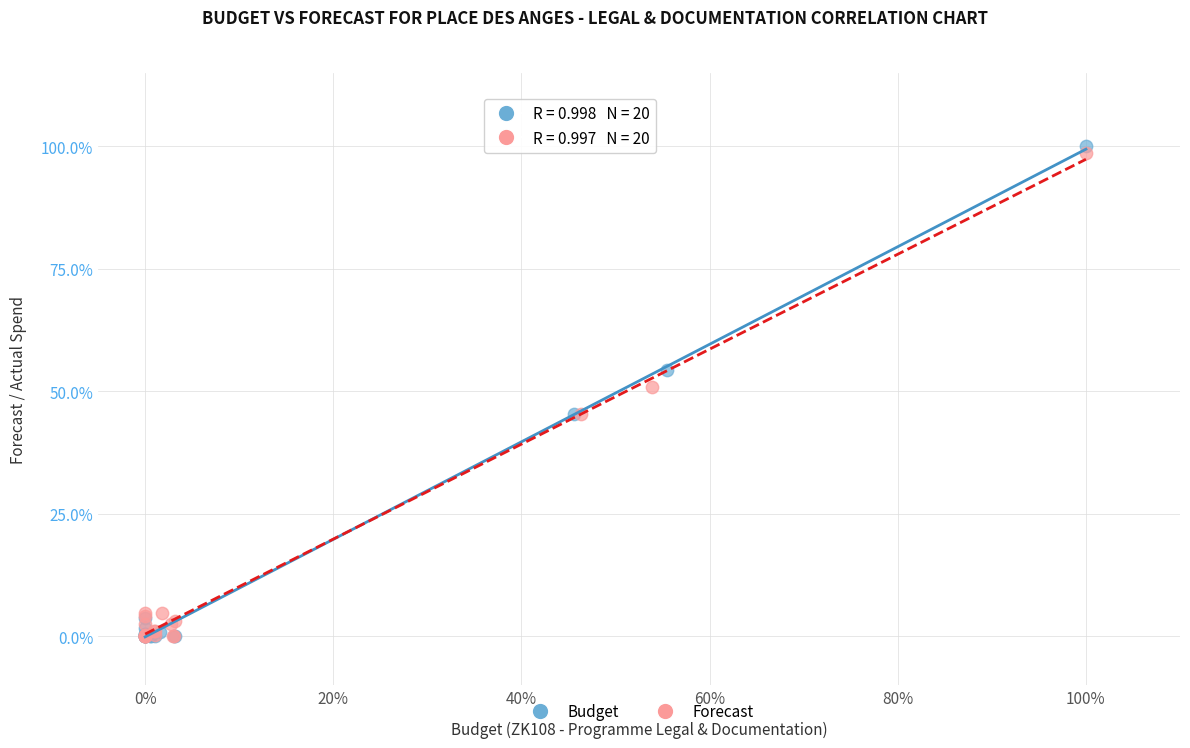

What are all the series names shown in the legend?

Budget, Forecast